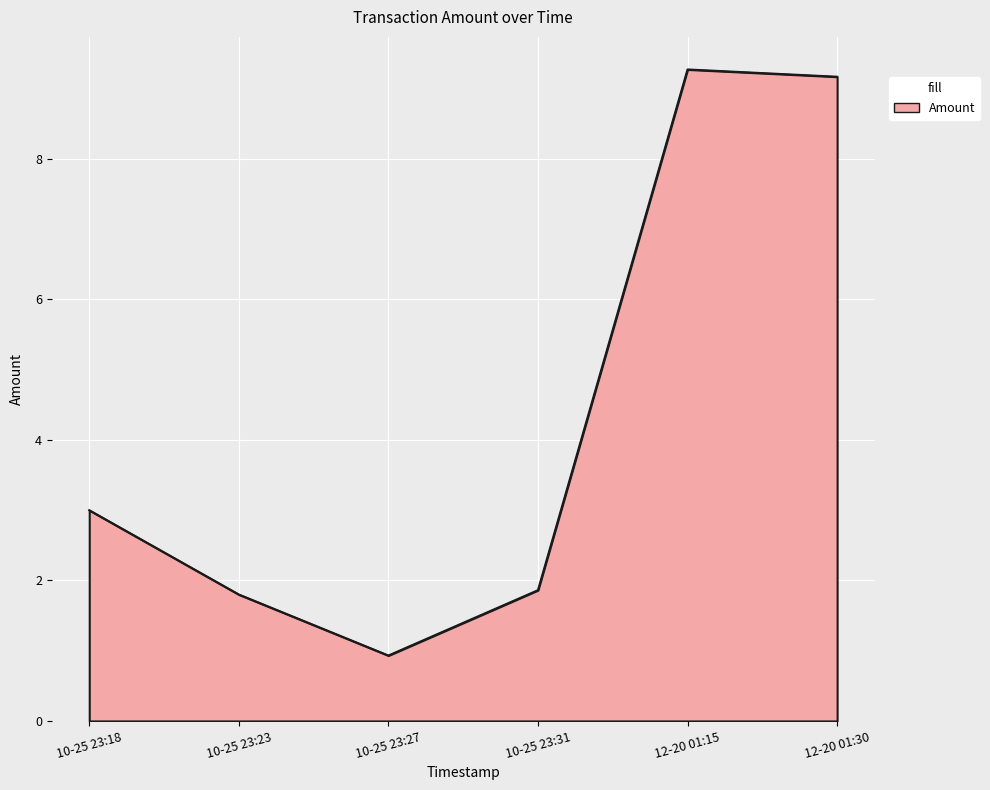

Where is the data nearest to the value 5?

10-25 23:18